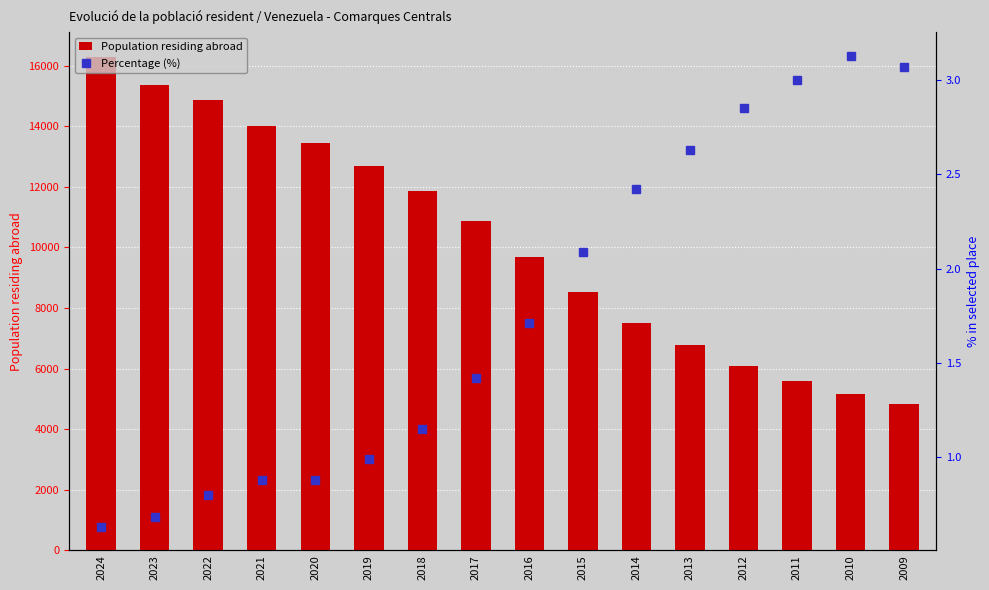

List the labels in order of Percentage (%) value, smallest first.

2024, 2023, 2022, 2021, 2020, 2019, 2018, 2017, 2016, 2015, 2014, 2013, 2012, 2011, 2009, 2010